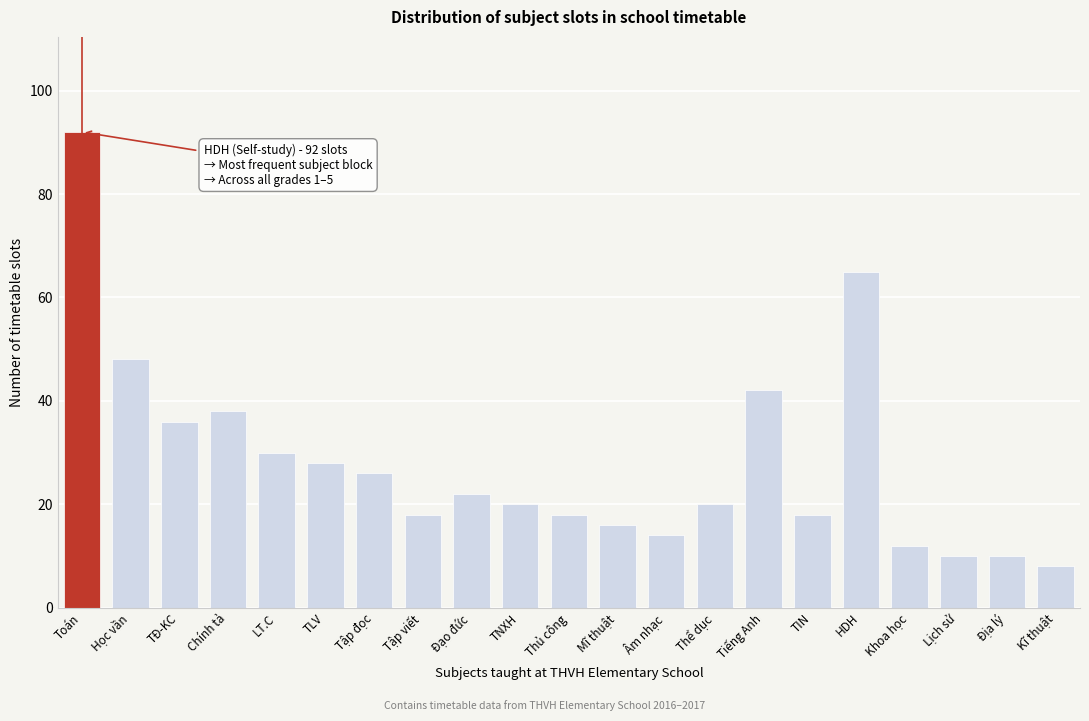

Reading right to left, transcribe all the data shown in this chart.

8	10	10	12	65	18	42	20	14	16	18	20	22	18	26	28	30	38	36	48	92